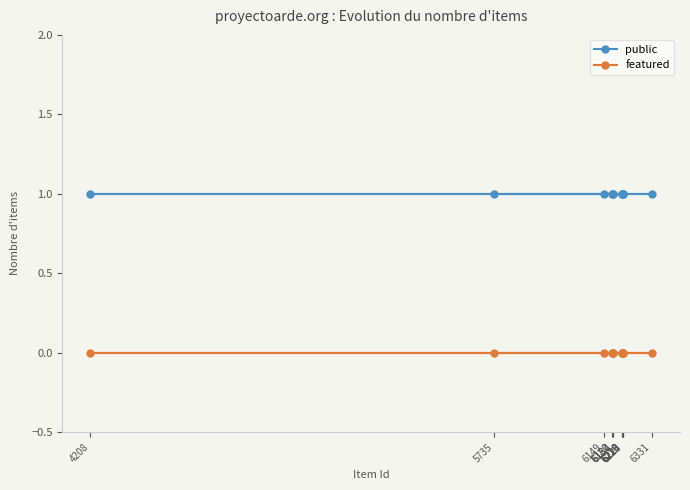

Rank the series at 6223 from lowest to highest value.

featured, public